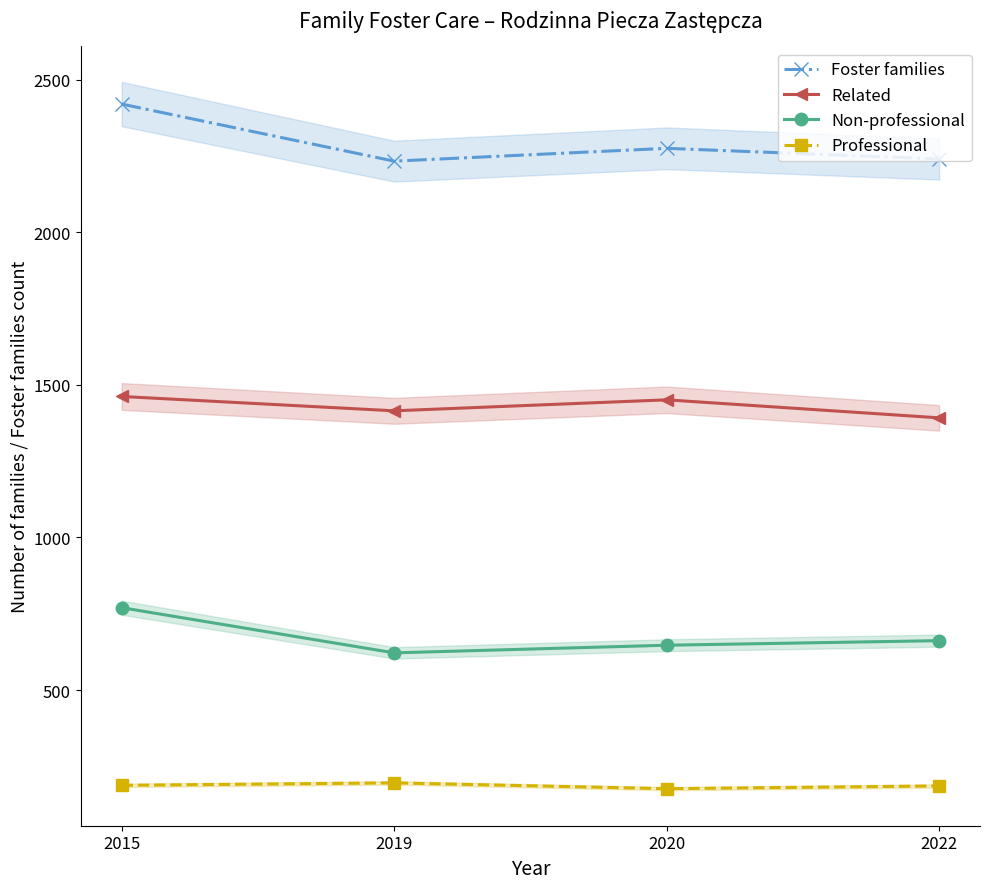

List the series in order of their peak value, lowest first.

Professional, Non-professional, Related, Foster families